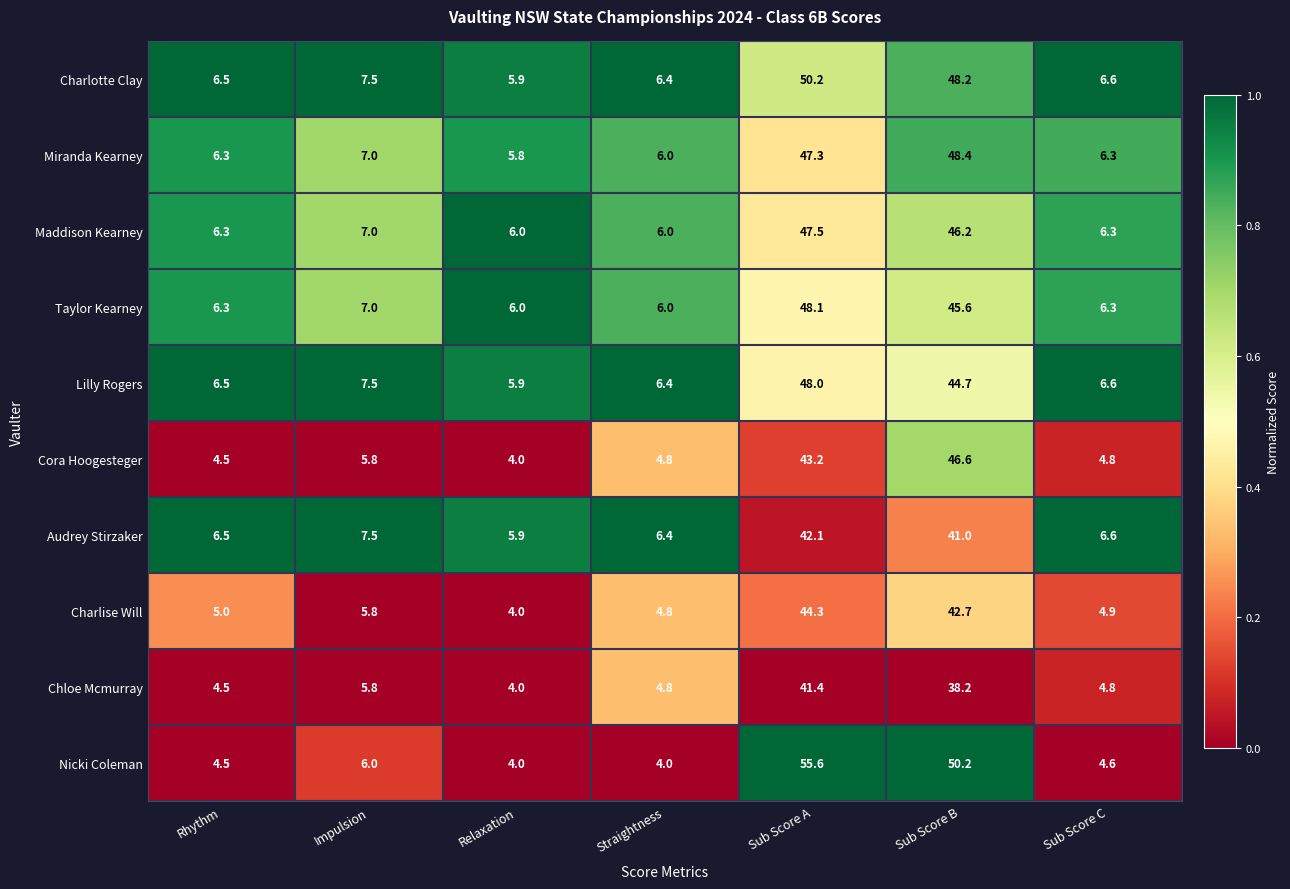

Count the number of data series in this chart.

10